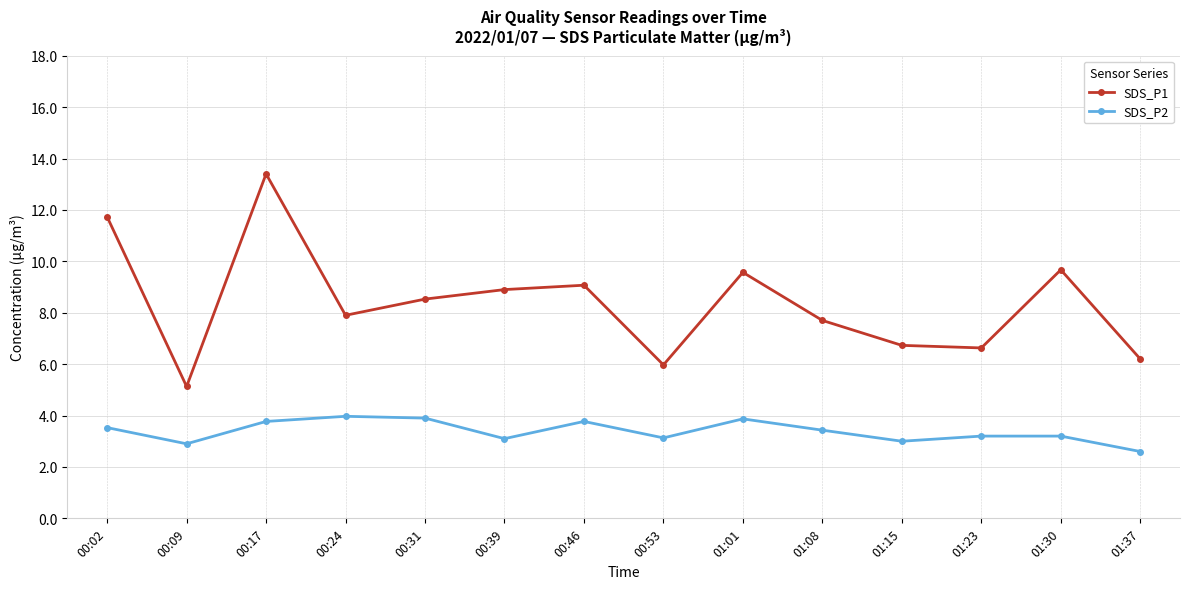

What is the value of the SDS_P2 point at the 5th from the left?

3.9